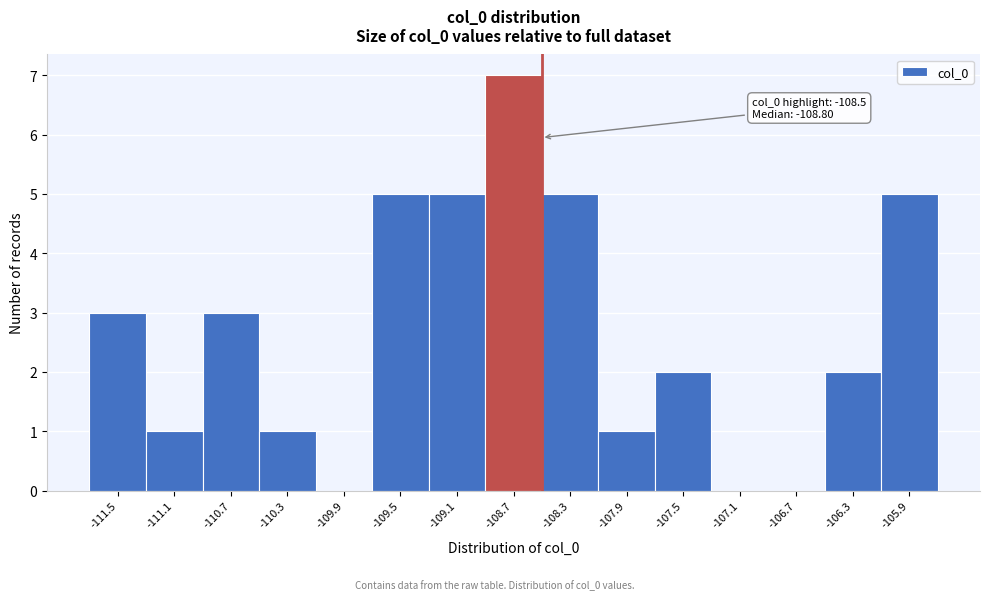

Which range on the x-axis has the tallest bar?

-108.9 to -108.5